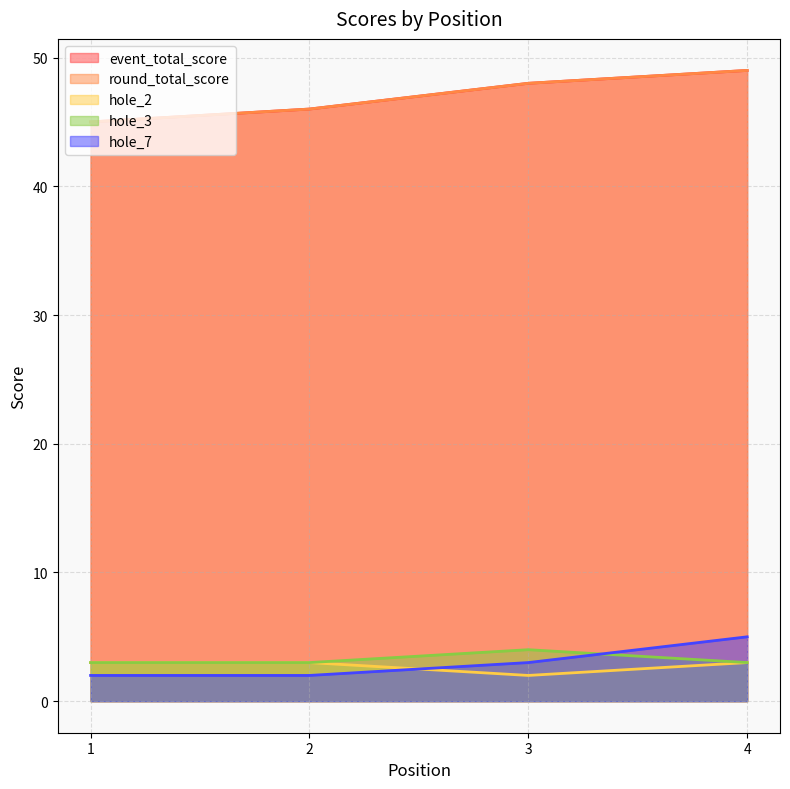

Reading left to right, what are all the values shown in this chart?

event_total_score: 1=45	2=46	3=48	4=49
round_total_score: 1=45	2=46	3=48	4=49
hole_2: 1=3	2=3	3=2	4=3
hole_3: 1=3	2=3	3=4	4=3
hole_7: 1=2	2=2	3=3	4=5